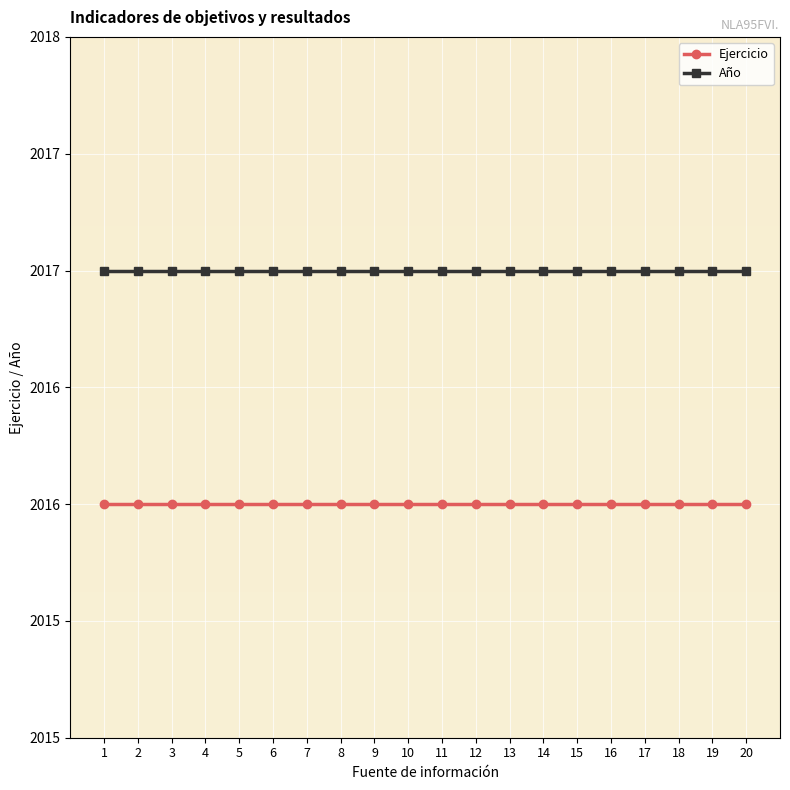

Rank the series at 15 from lowest to highest value.

Ejercicio, Año